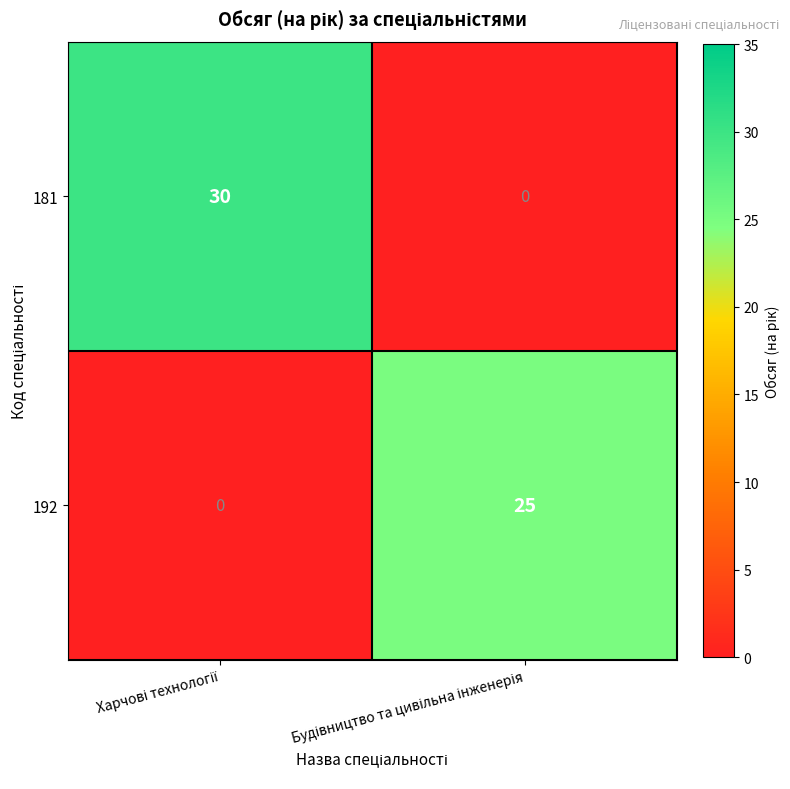

What is the difference between the maximum and minimum values in the 181 series?

30